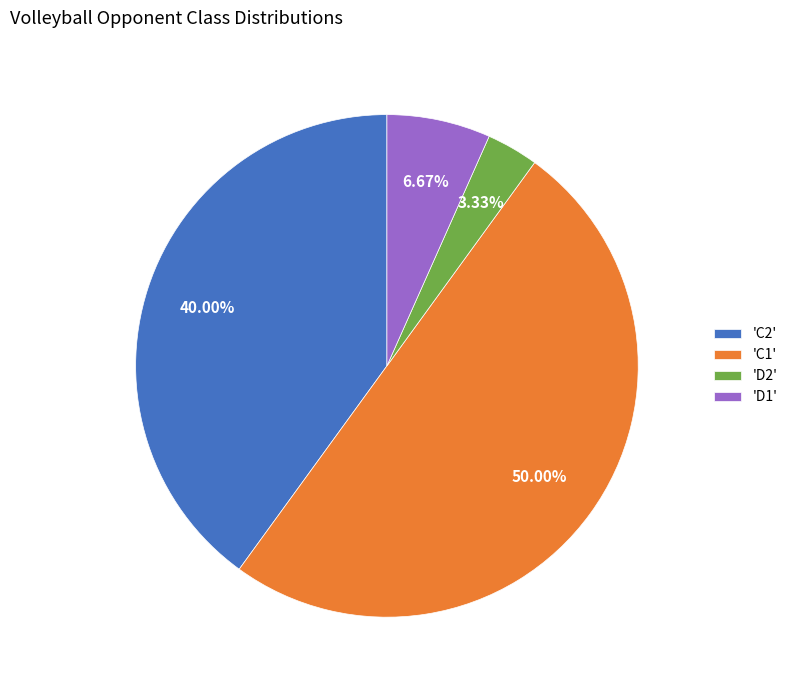

Which has a higher value, 'D2' or 'D1'?

'D1'